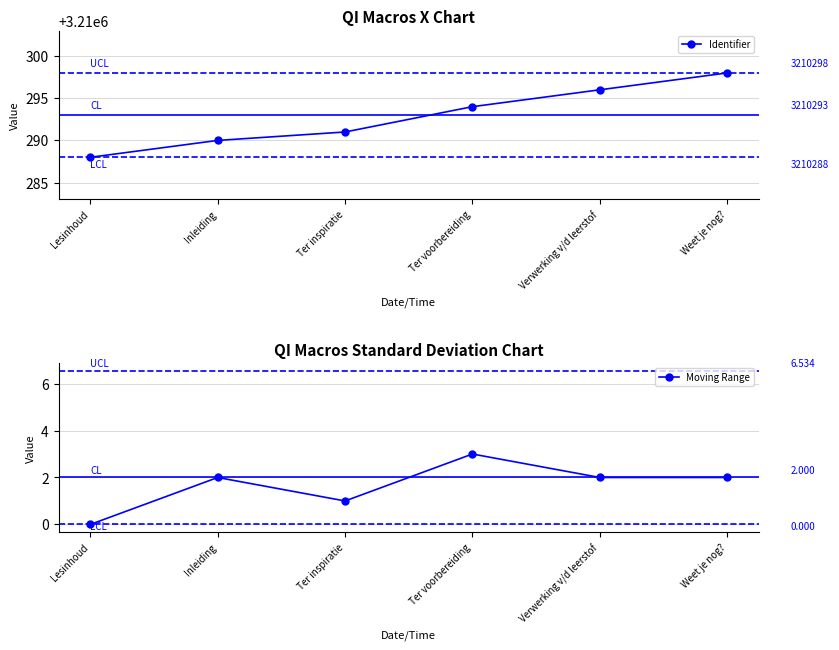

Is the value of Moving Range at Inleiding greater than the value of Identifier at Verwerking v/d leerstof?

No